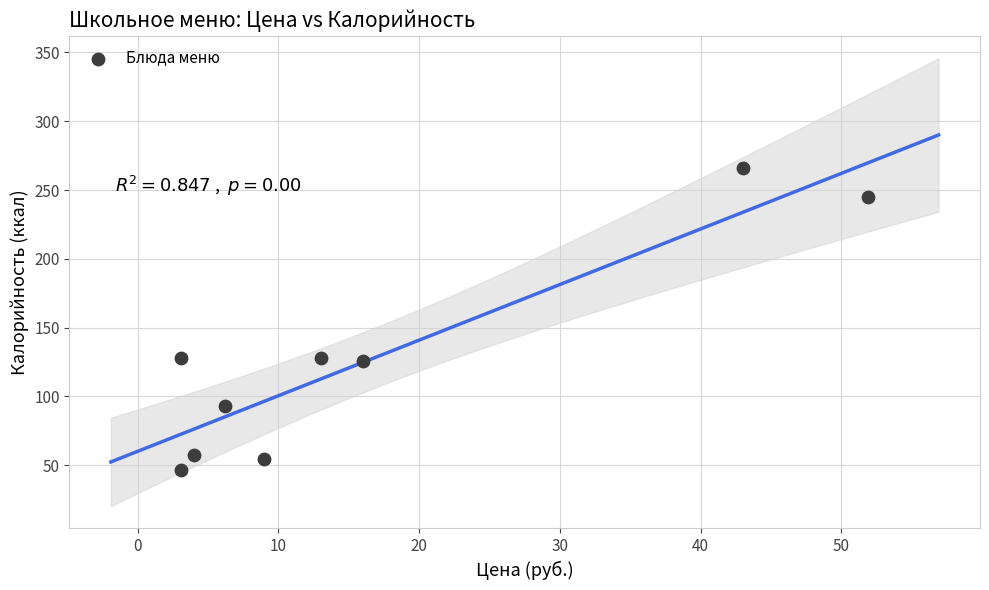

What is the range of Y values (max minus min)?

219.4